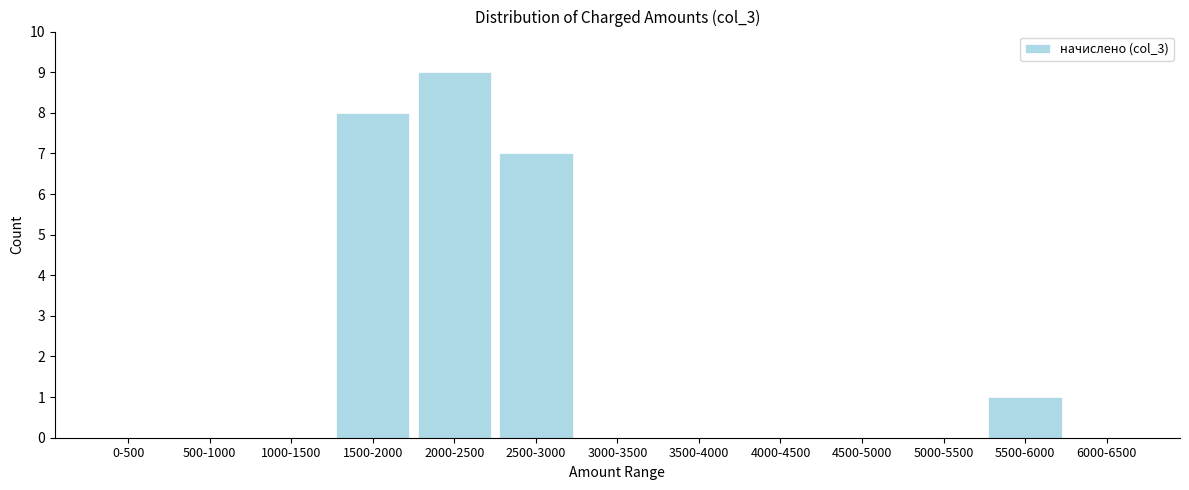

Reading right to left, extract all data points from this chart.

6000-6500=0	5500-6000=1	5000-5500=0	4500-5000=0	4000-4500=0	3500-4000=0	3000-3500=0	2500-3000=7	2000-2500=9	1500-2000=8	1000-1500=0	500-1000=0	0-500=0